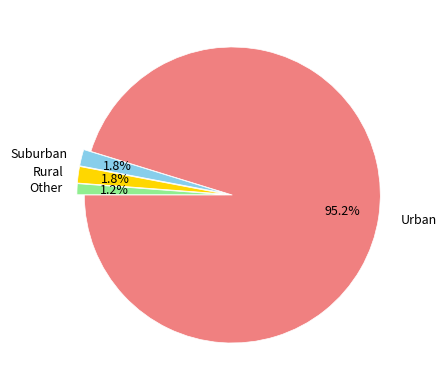

Count the number of slices in the pie.

4